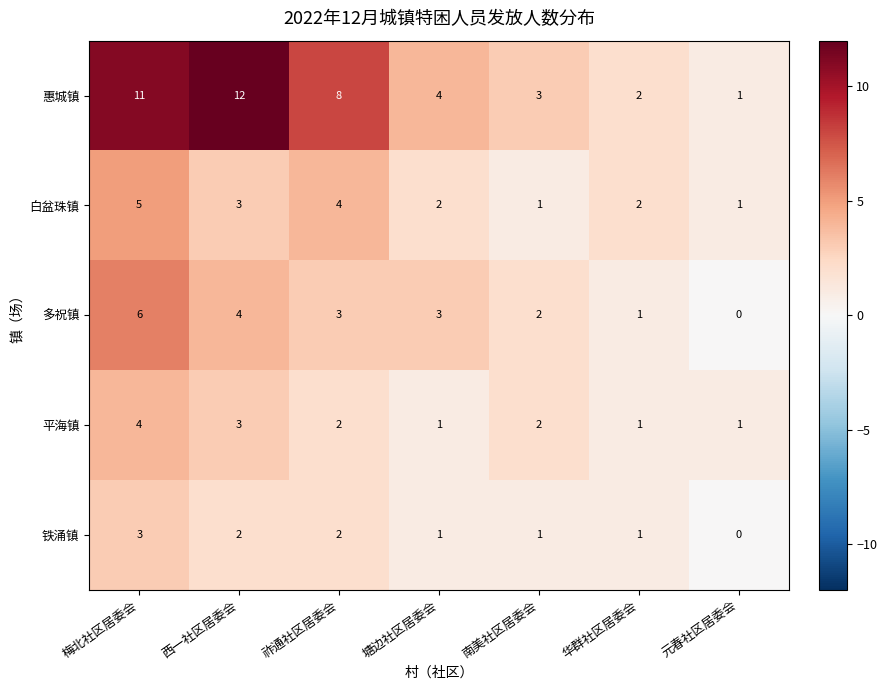

How many data points does each series have?

7